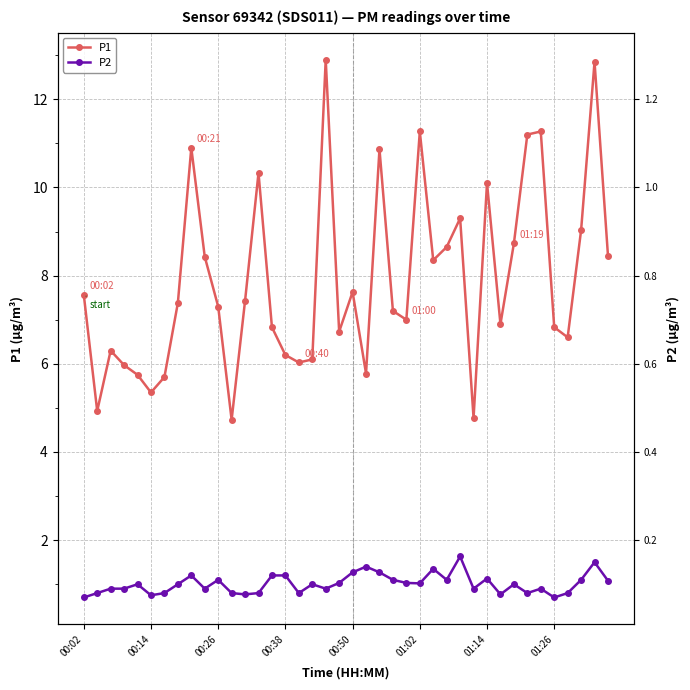

How many lines are shown in the chart?

2